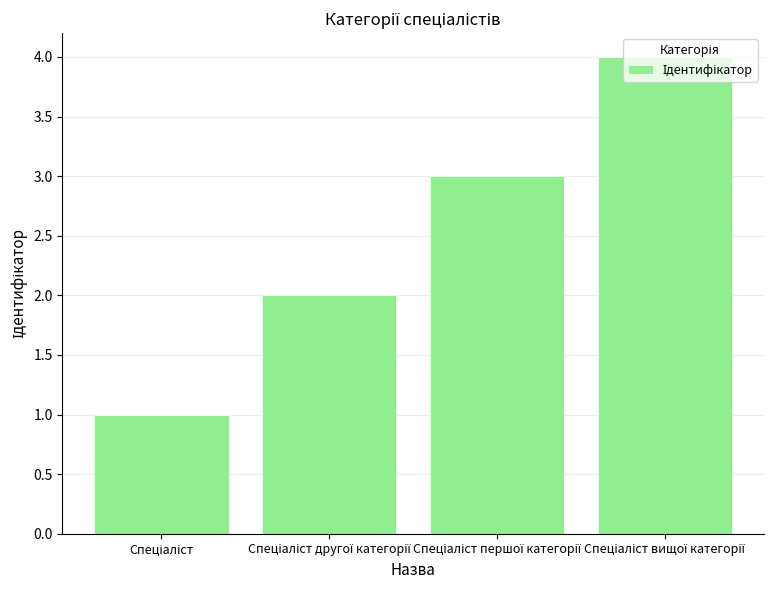

Count the number of data series in this chart.

1